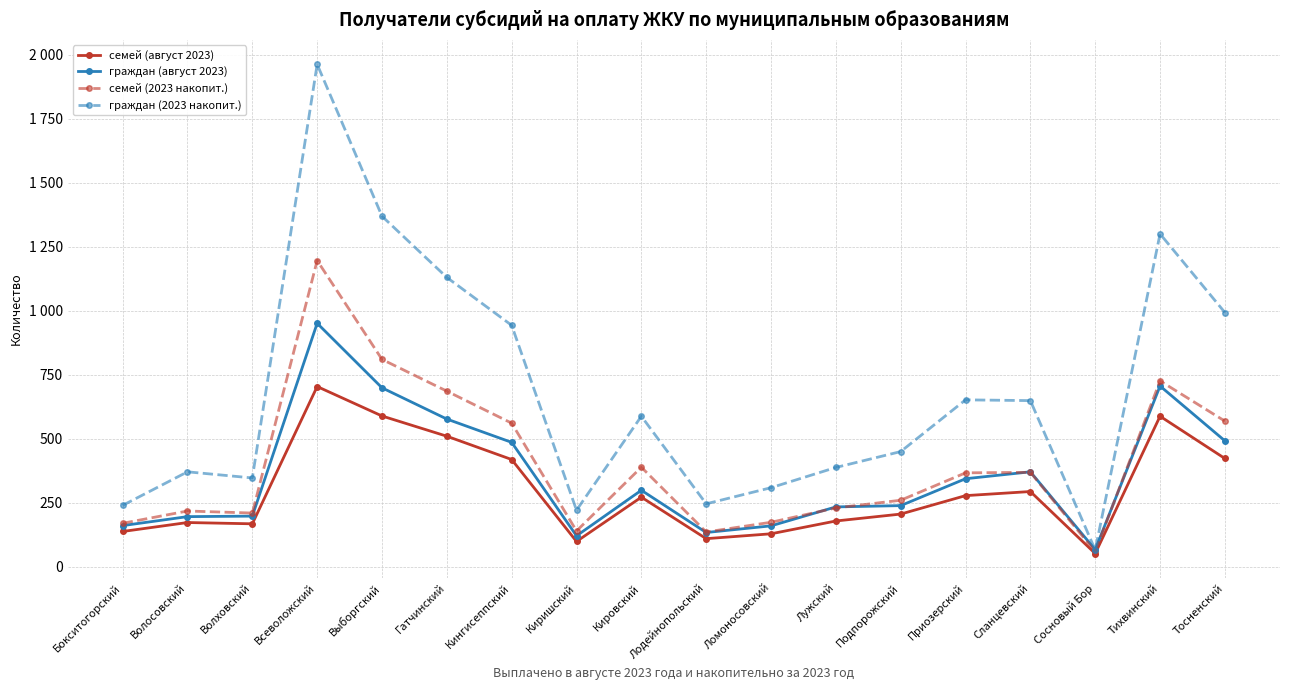

Reading right to left, what are all the values shown in this chart?

семей (август 2023): 423	588	52	294	278	206	179	129	110	272	99	419	510	589	704	168	173	138
граждан (август 2023): 492	706	67	371	344	239	234	160	134	299	121	486	577	699	951	198	196	161
семей (2023 накопит.): 569	726	59	369	367	260	230	174	136	389	140	561	686	810	1196	210	218	170
граждан (2023 накопит.): 993	1300	66	649	652	450	388	309	246	588	221	943	1130	1369	1962	347	371	240